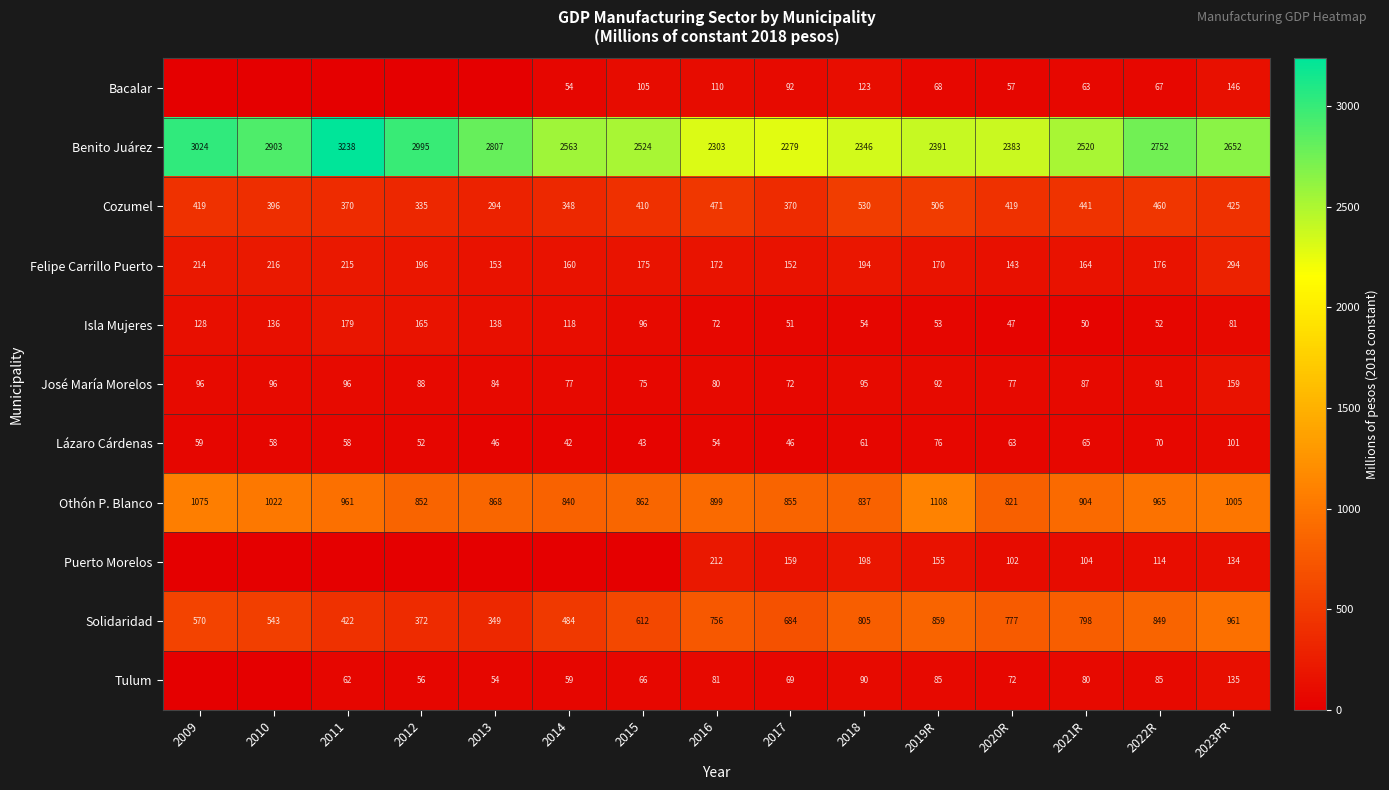

Is the value of Solidaridad at 2013 greater than the value of Tulum at 2016?

Yes